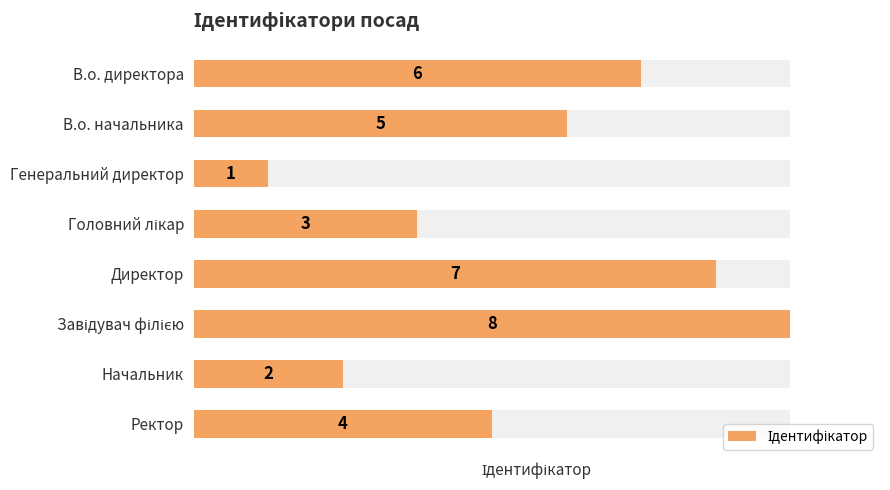

Rank the categories by value from lowest to highest.

Генеральний директор, Начальник, Головний лікар, Ректор, В.о. начальника, В.о. директора, Директор, Завідувач філією